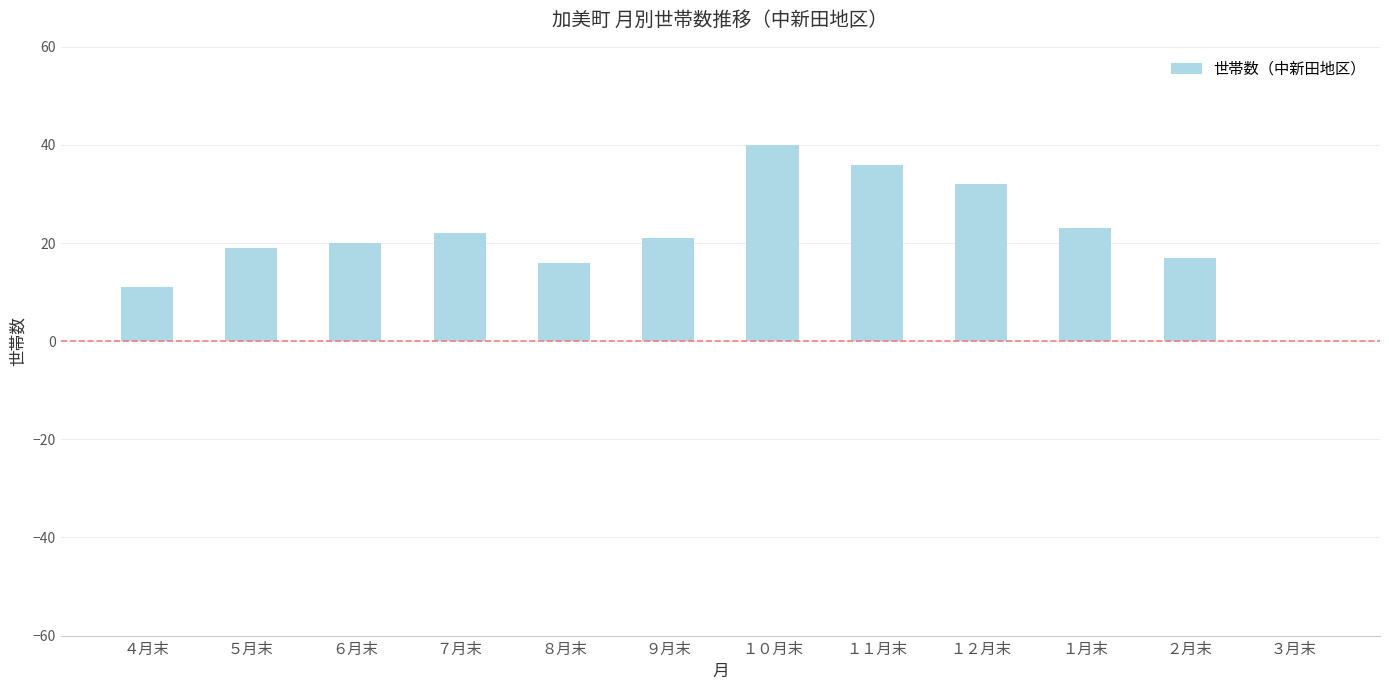

What value does the data have at １月末?

23